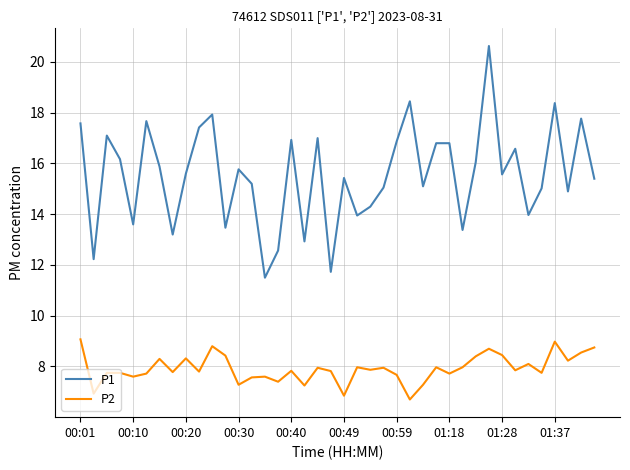

What is the greatest value displayed?

20.6